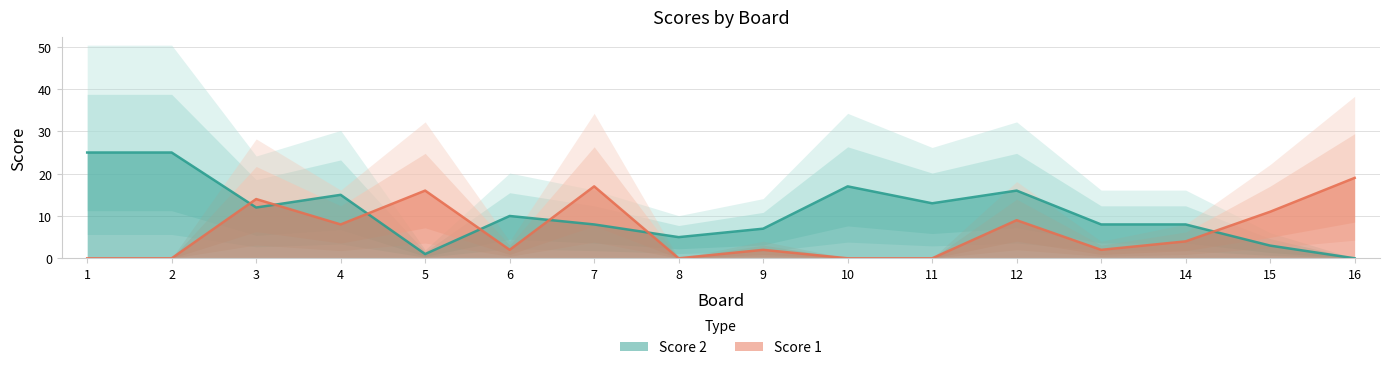

True or false: Score 1 and Score 2 cross at least once.

True